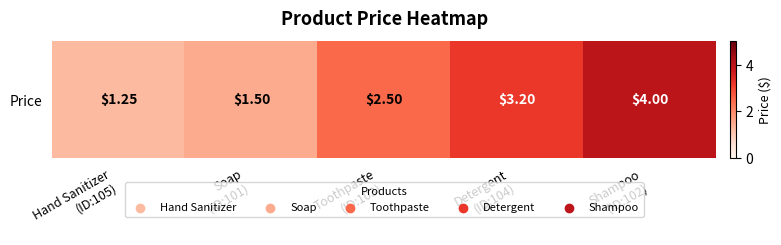

What is the difference between the maximum and second lowest values?

2.5